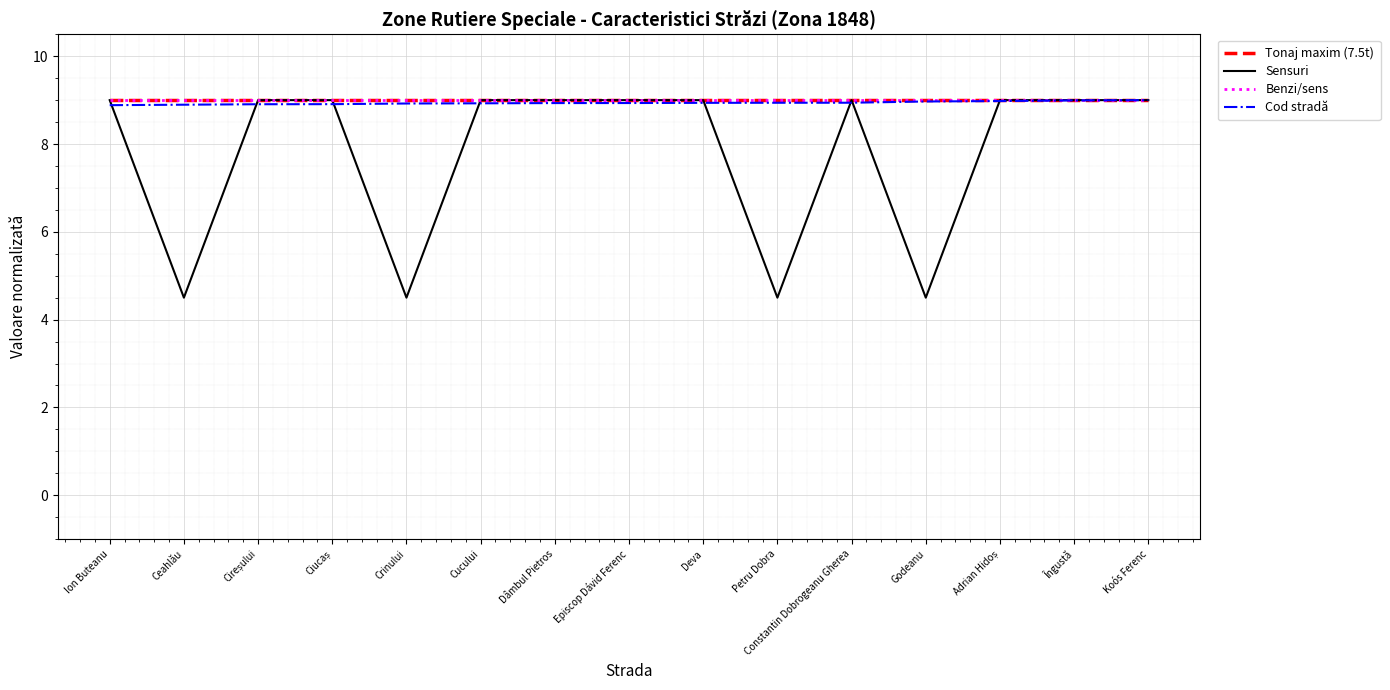

True or false: Cod stradă has a value of 13.0 at Constantin Dobrogeanu Gherea.

False